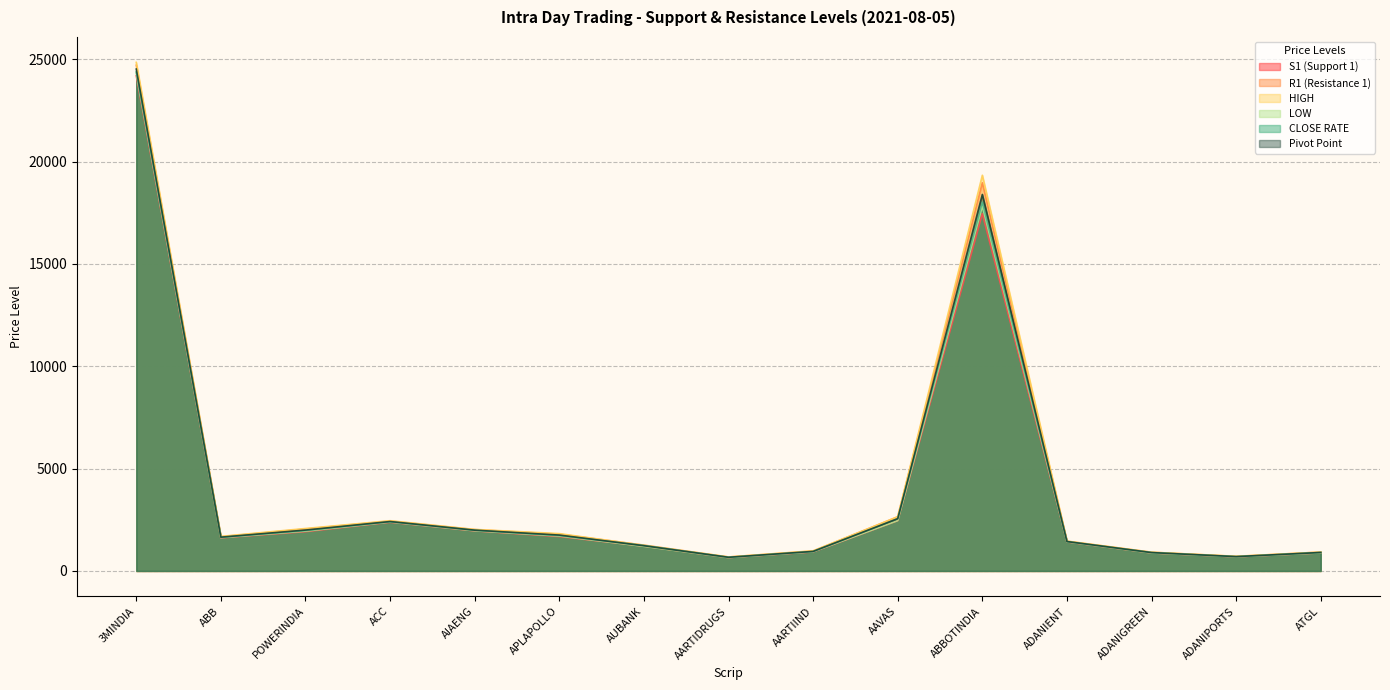

What is the sum of the Pivot Point values at AUBANK and ATGL?

2135.4